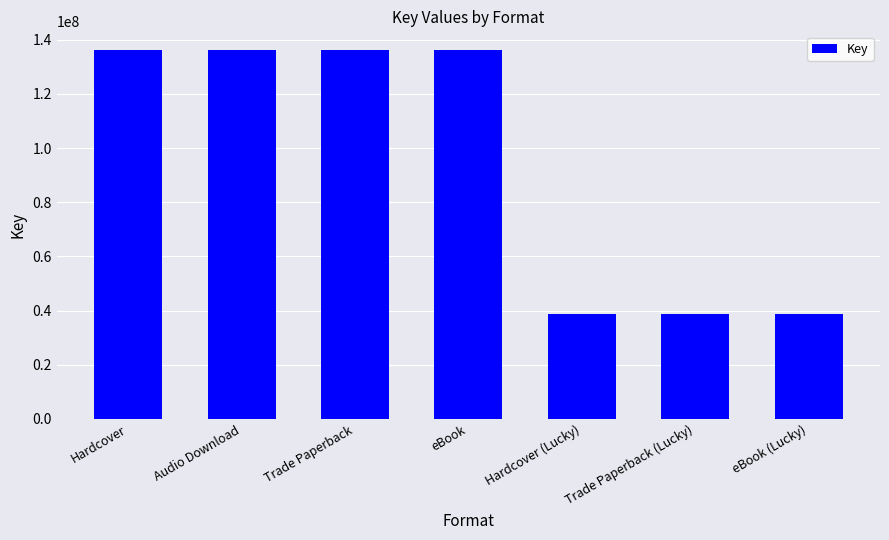

Count the values in the range 38603362 to 136319561.

7